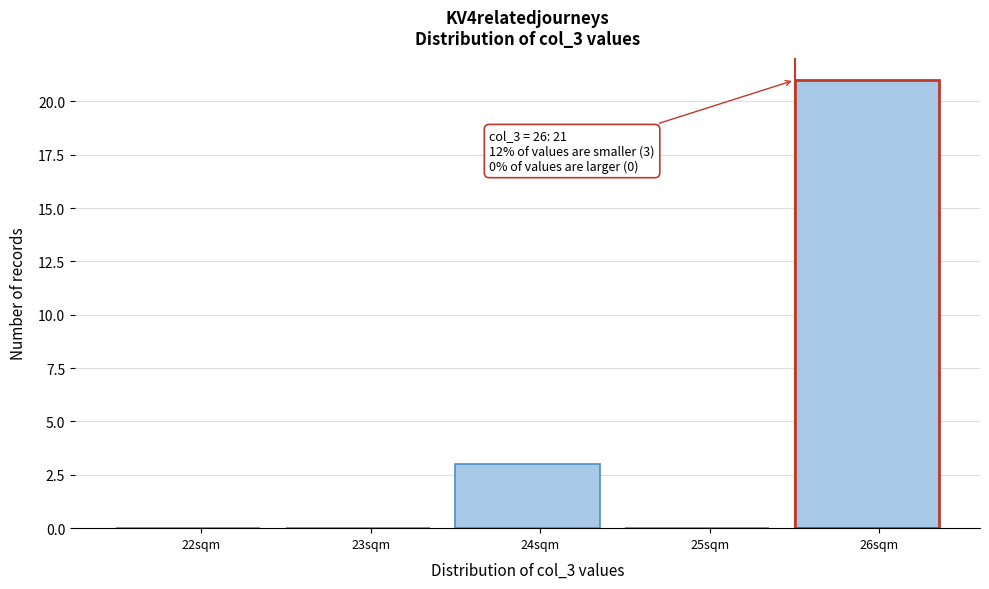

Reading left to right, list all the values displayed in this chart.

22sqm=0	23sqm=0	24sqm=3	25sqm=0	26sqm=21